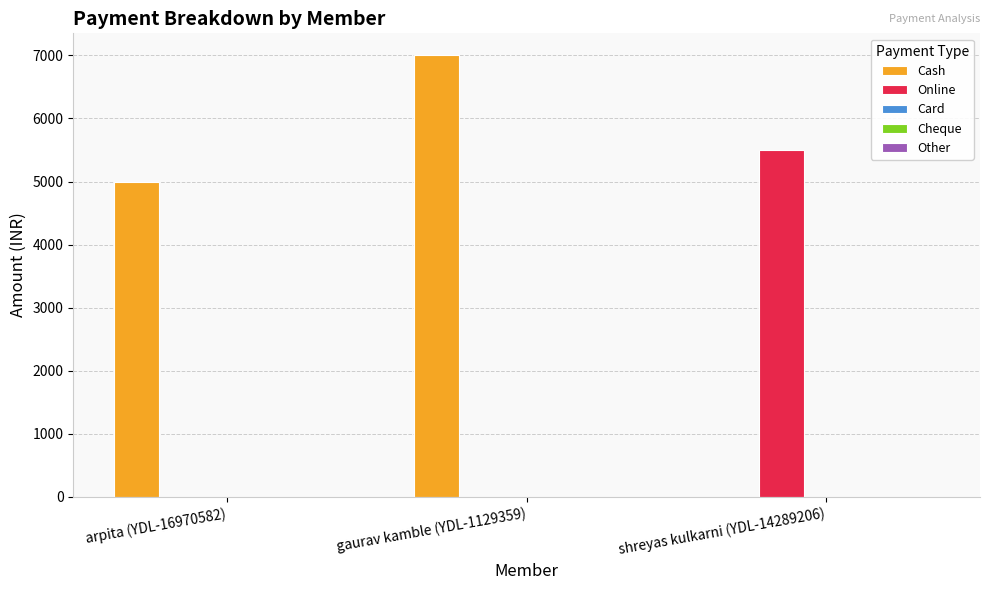

The value of Online at gaurav kamble (YDL-1129359) is 0. True or false?

True